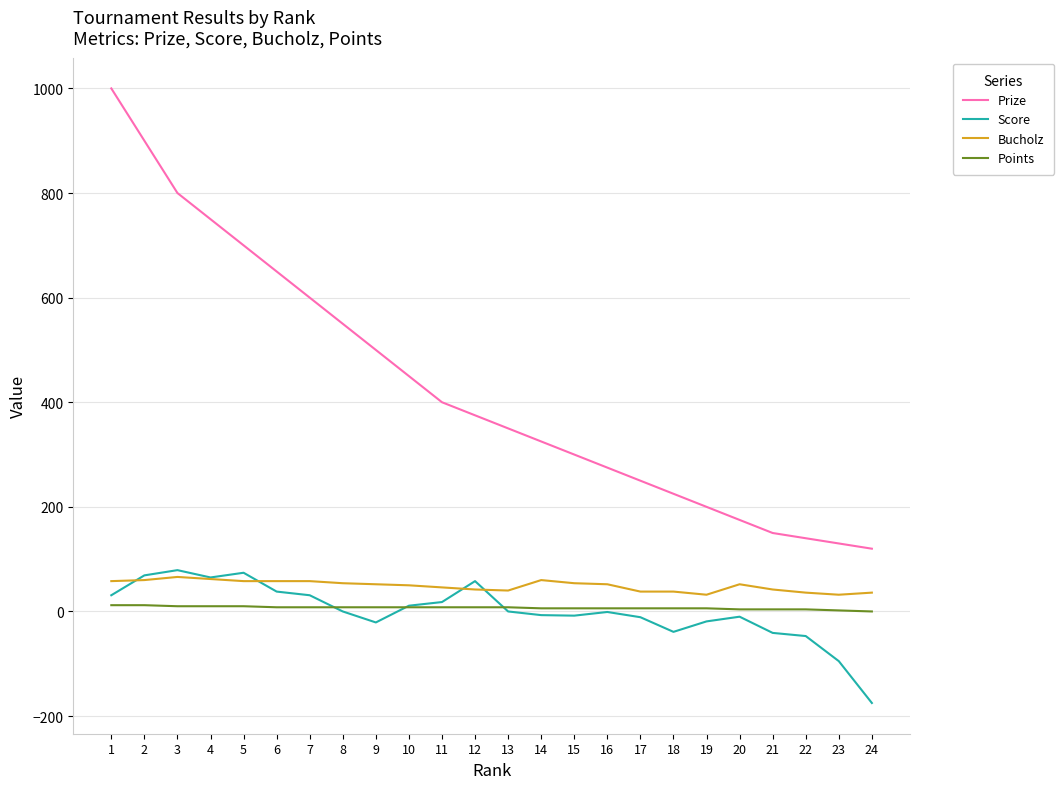

At which label does Prize reach its peak?

1